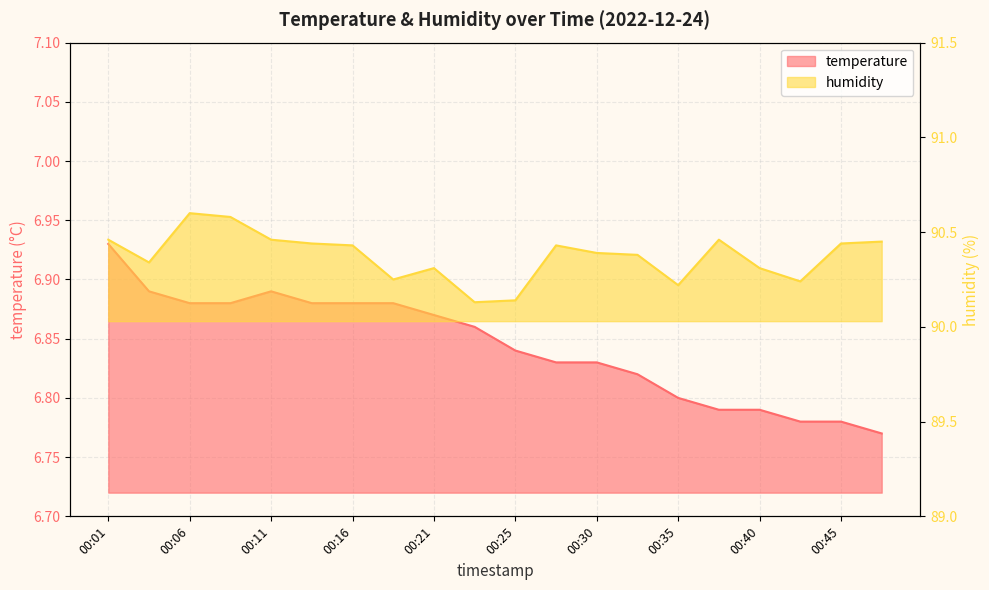

At which label is temperature closest to 6?

00:47